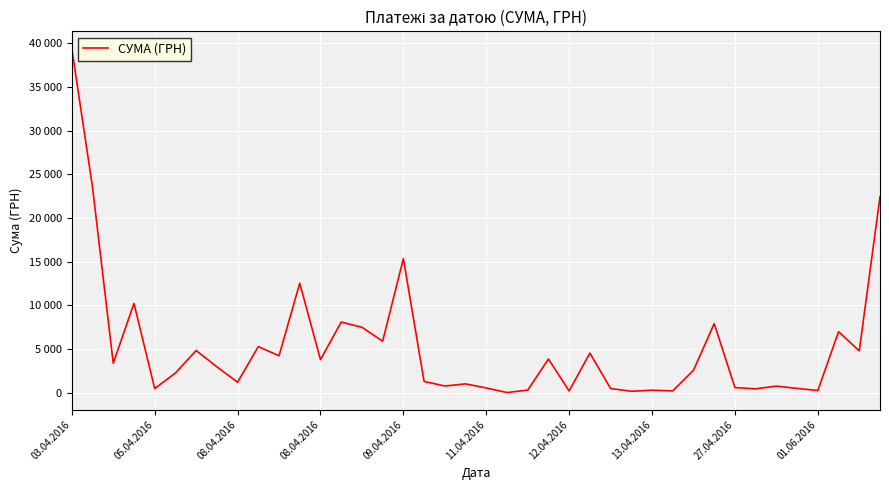

Does the chart have visible grid lines?

Yes